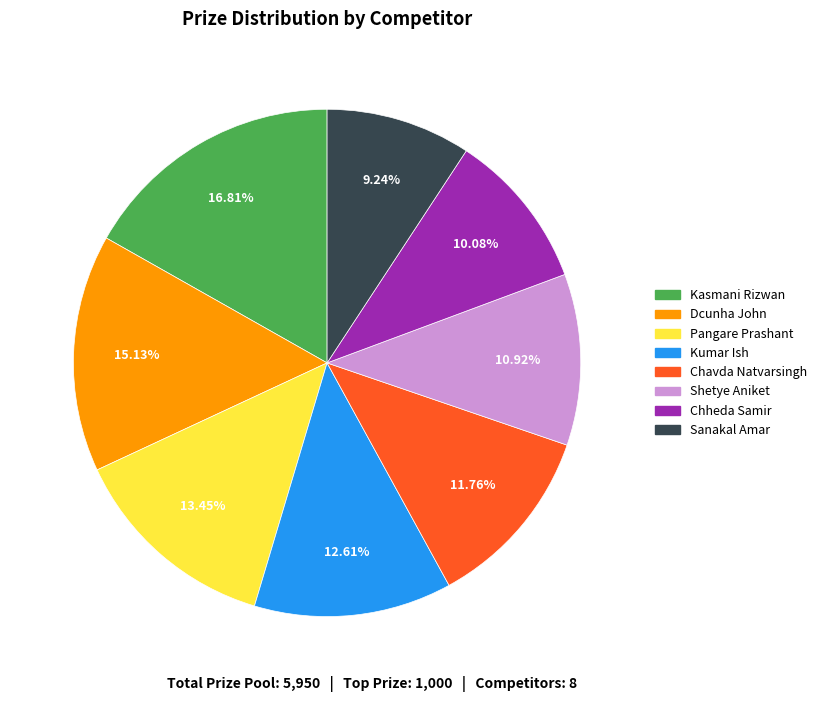

Which category has the biggest portion of the pie?

Kasmani Rizwan